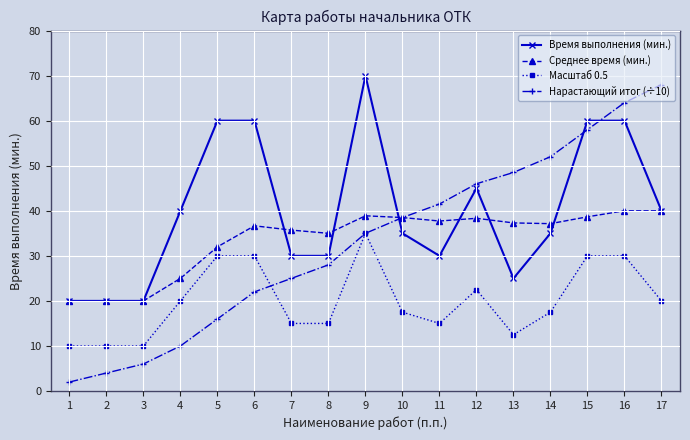

Where is Масштаб 0.5 nearest to the value 22?

12